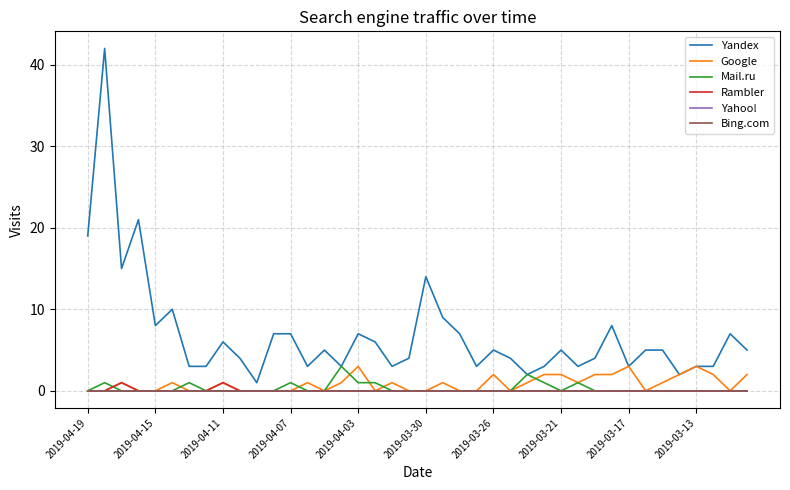

Does the chart display data point markers on the line(s)?

No